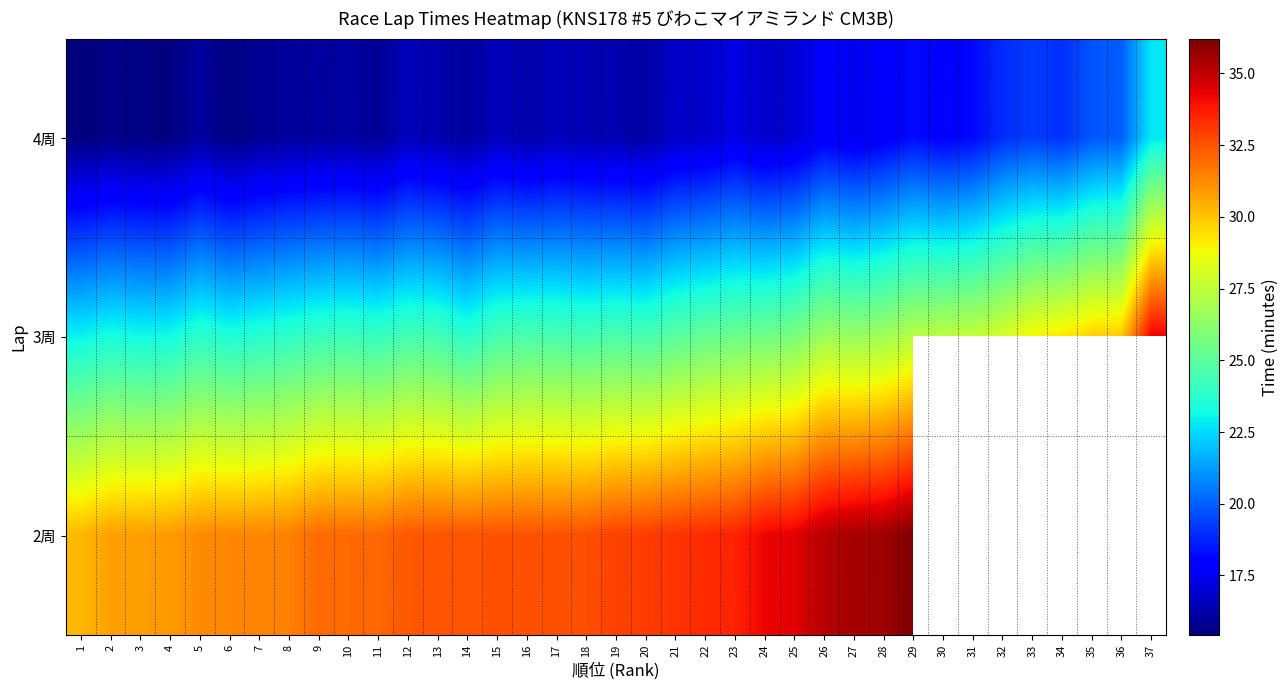

How many categories are shown in the chart?

37